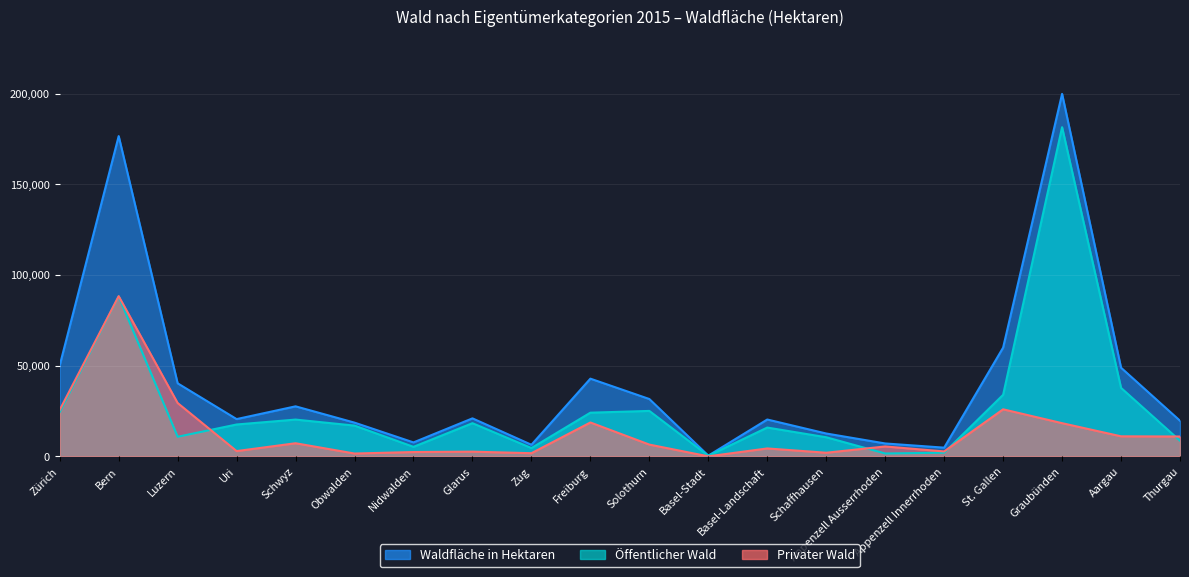

True or false: Waldfläche in Hektaren and Öffentlicher Wald intersect in this chart.

False